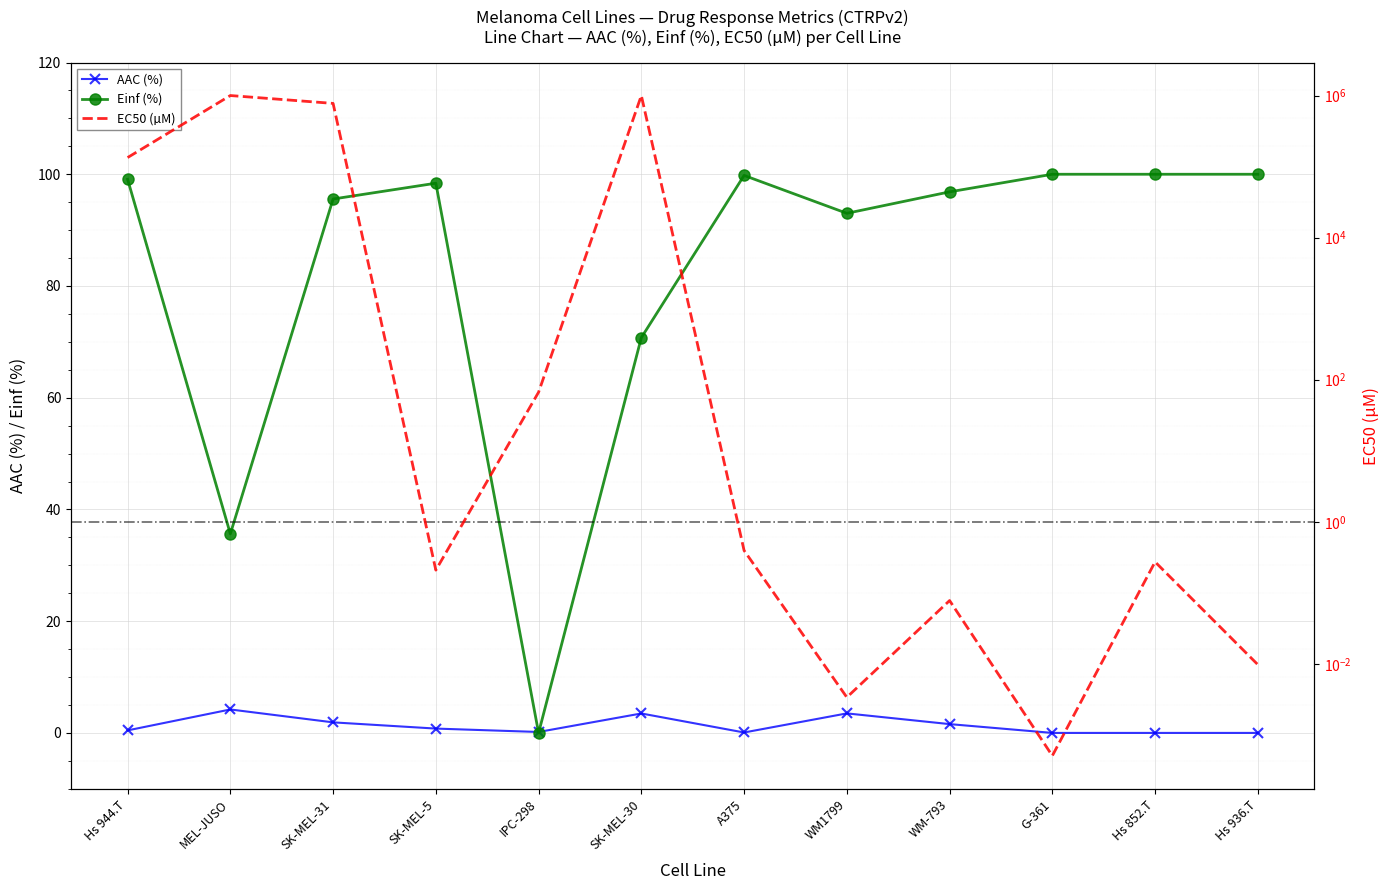

True or false: AAC (%) and Einf (%) intersect in this chart.

True